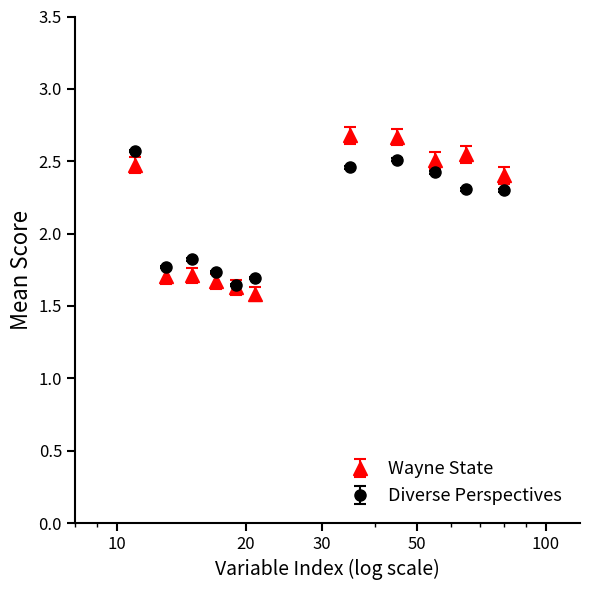

Which series has the largest range (max minus min)?

Wayne State